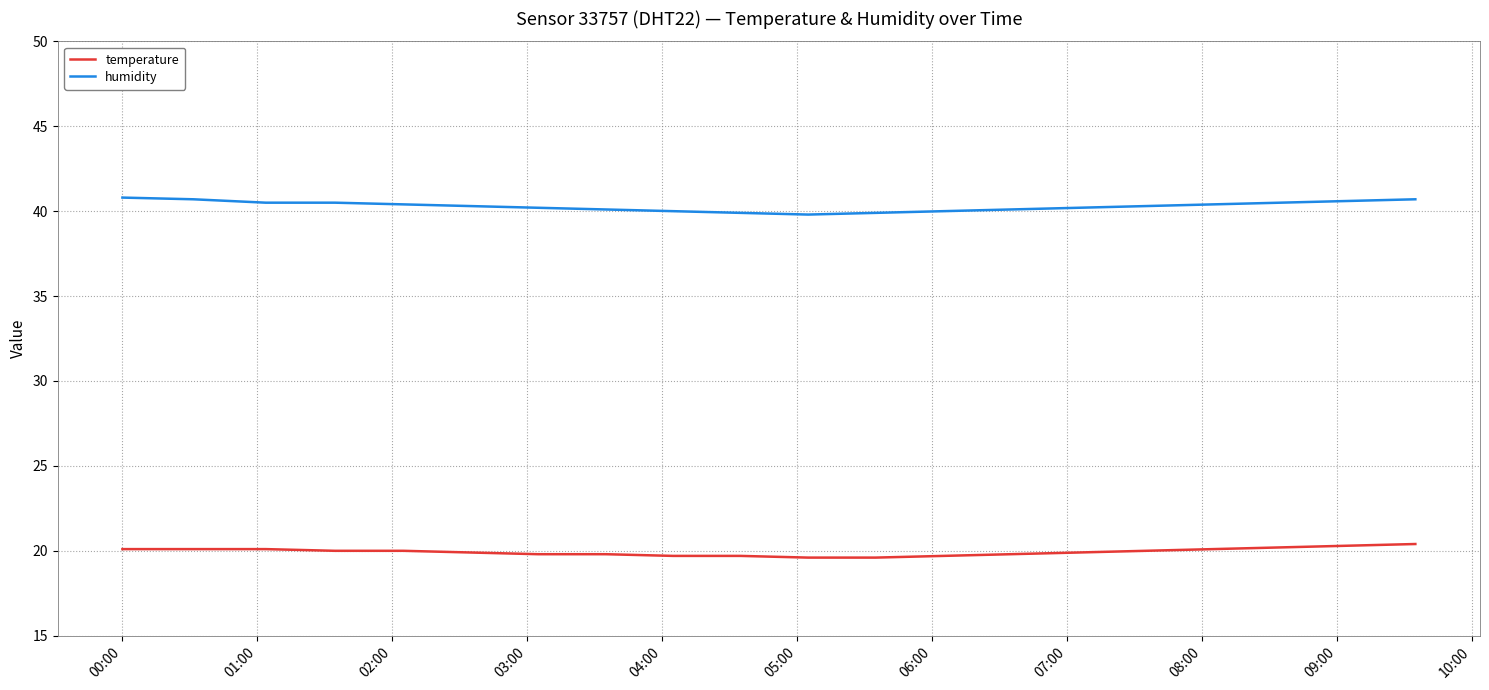

What is the maximum value shown in the chart?

40.8